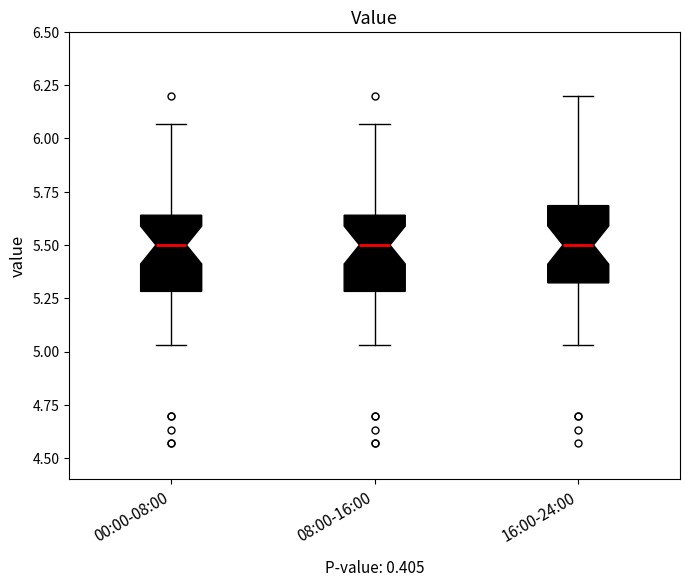

Reading left to right, transcribe this box plot: for each box, give where its median line is, the range the box spans, and where its two whiskers end, as read against the y-axis. The values are not printed on the chart, so give them approximately, as read against the axis.

00:00-08:00: median 5.50, box 5.30 to 5.65, whiskers 5.05 to 6.05
08:00-16:00: median 5.50, box 5.30 to 5.65, whiskers 5.05 to 6.05
16:00-24:00: median 5.50, box 5.30 to 5.70, whiskers 5.05 to 6.20